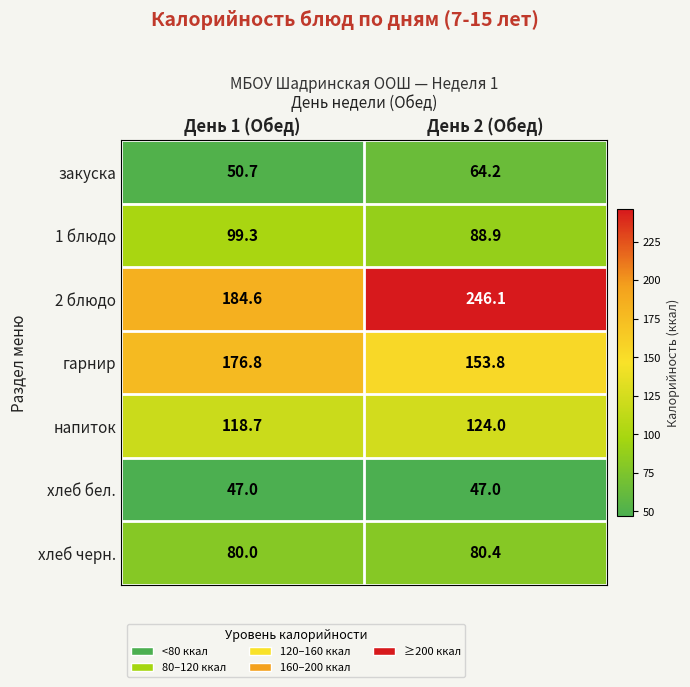

What is the average value of the закуска series?

57.5